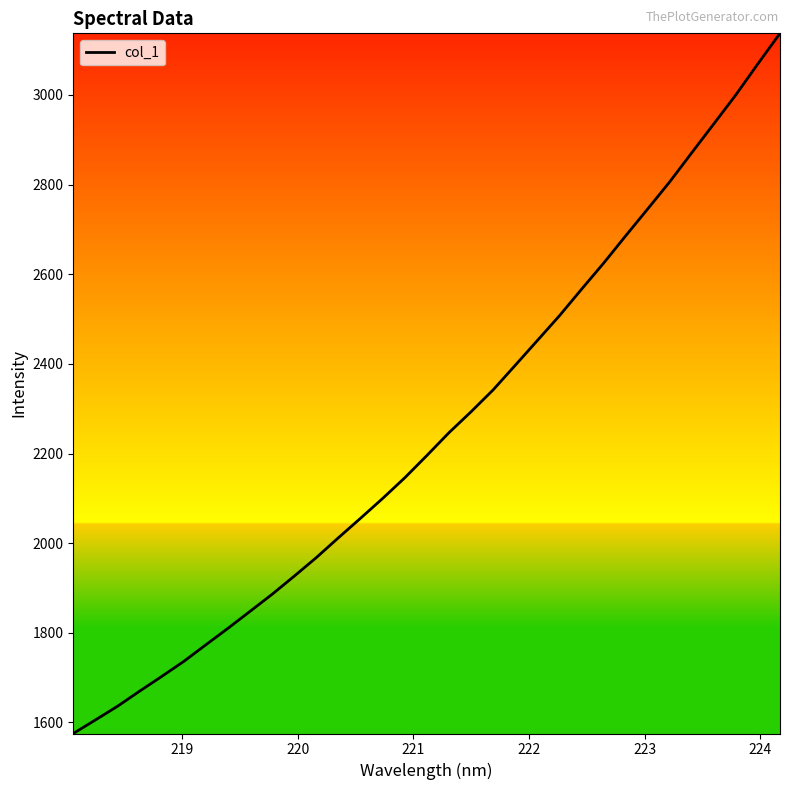

True or false: the data has more than 2 interior local peaks.

False